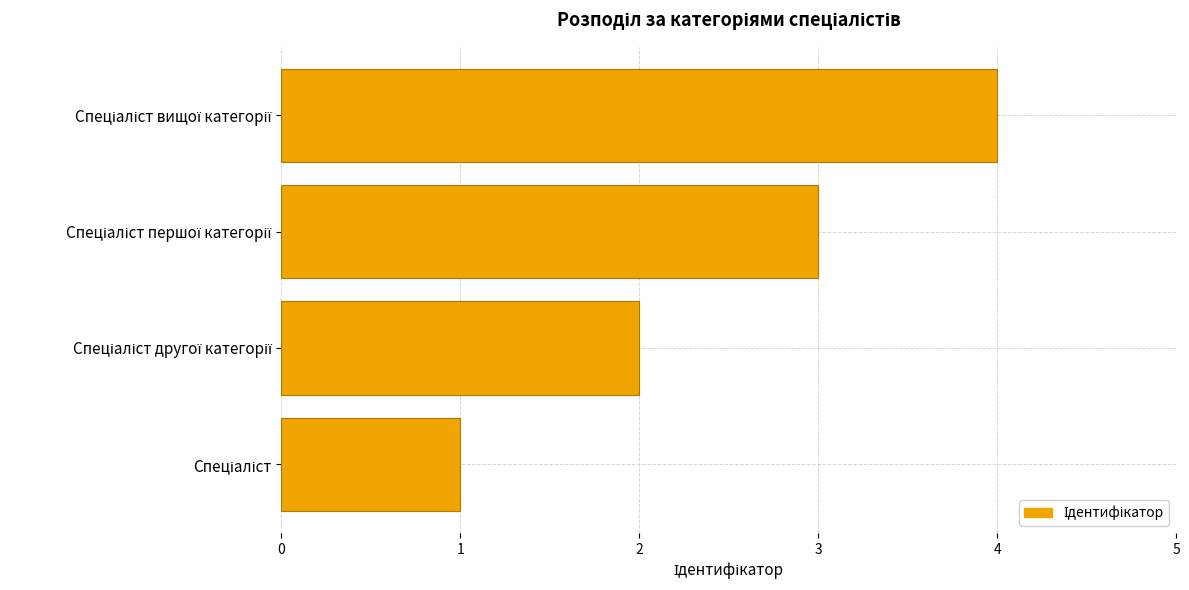

What is the difference between the maximum and minimum values?

3